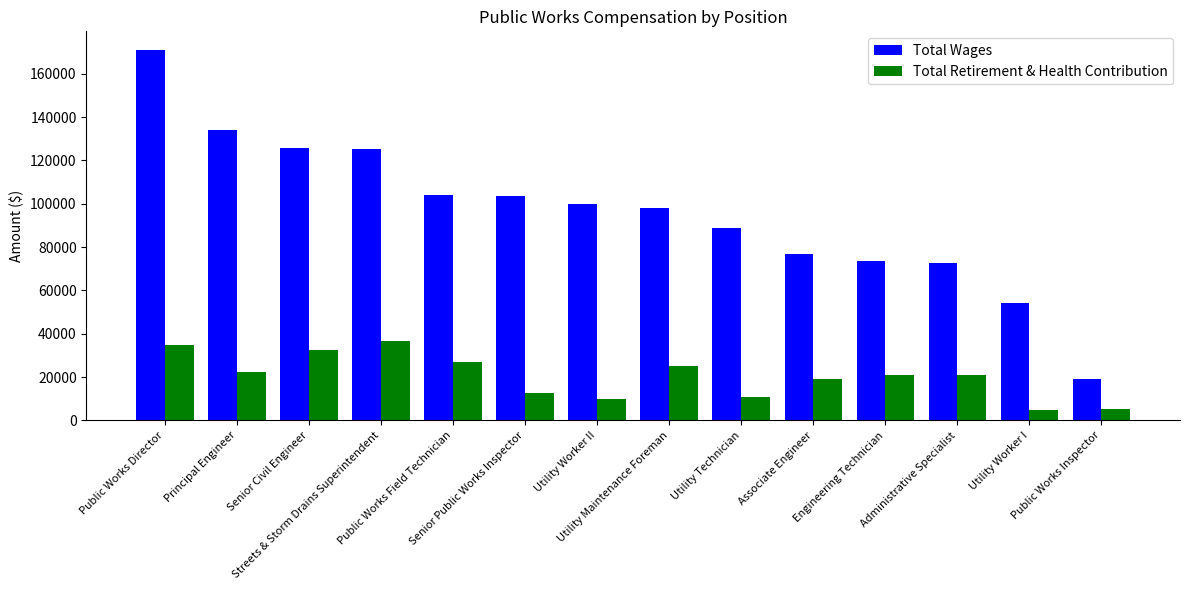

Where does the Total Retirement & Health Contribution series first go above 21057?

Public Works Director